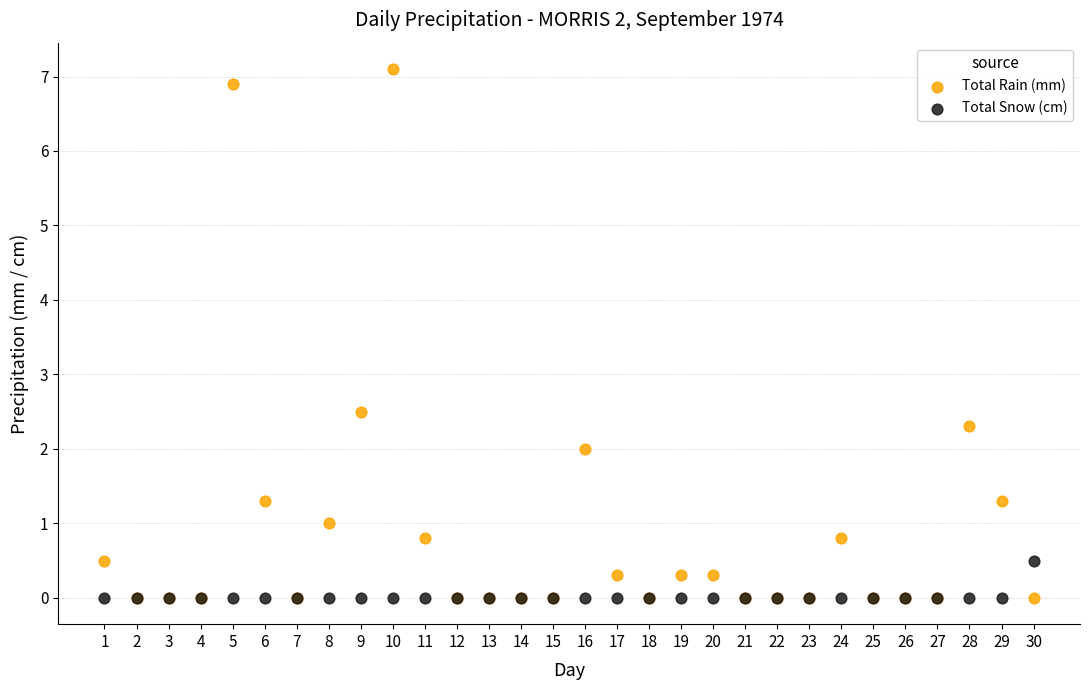

Across all series, what Y value is closest to 3?

2.5